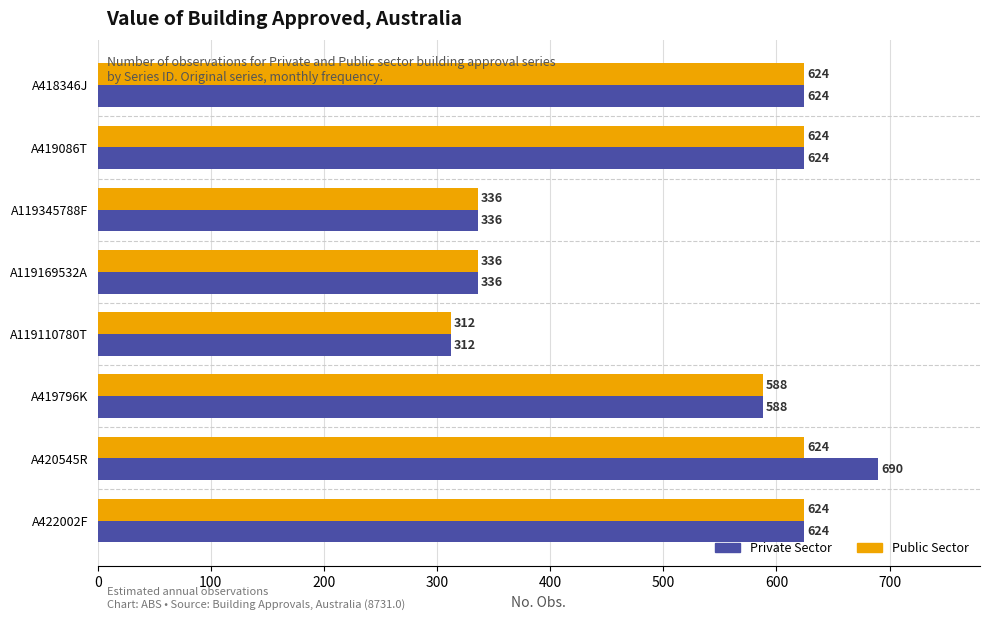

At how many categories does at least one series exceed 372?

5